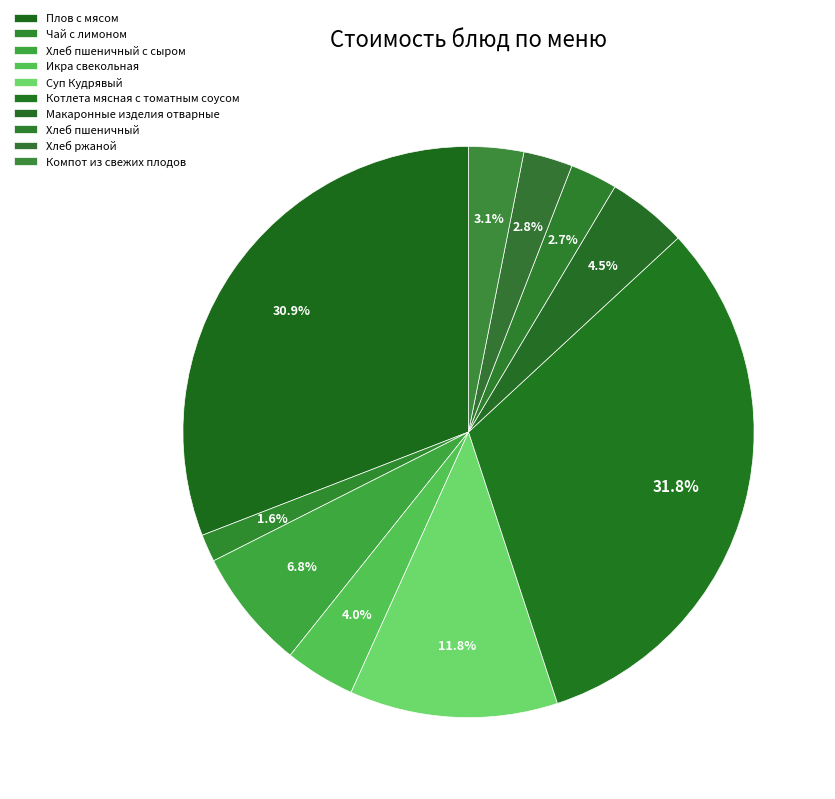

What is the largest slice in the pie chart?

Котлета мясная с томатным соусом